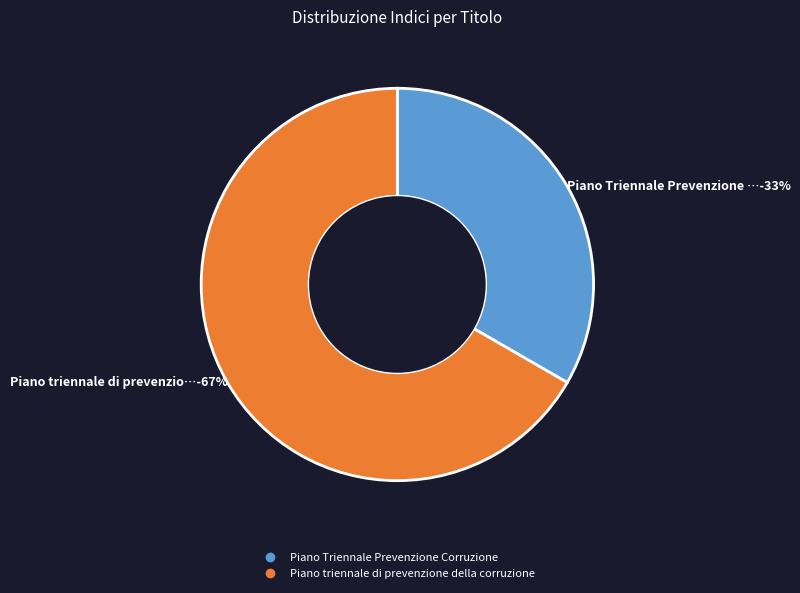

What percentage do Piano triennale di prevenzione della corruzione and Piano Triennale Prevenzione Corruzione together represent?

100.0%